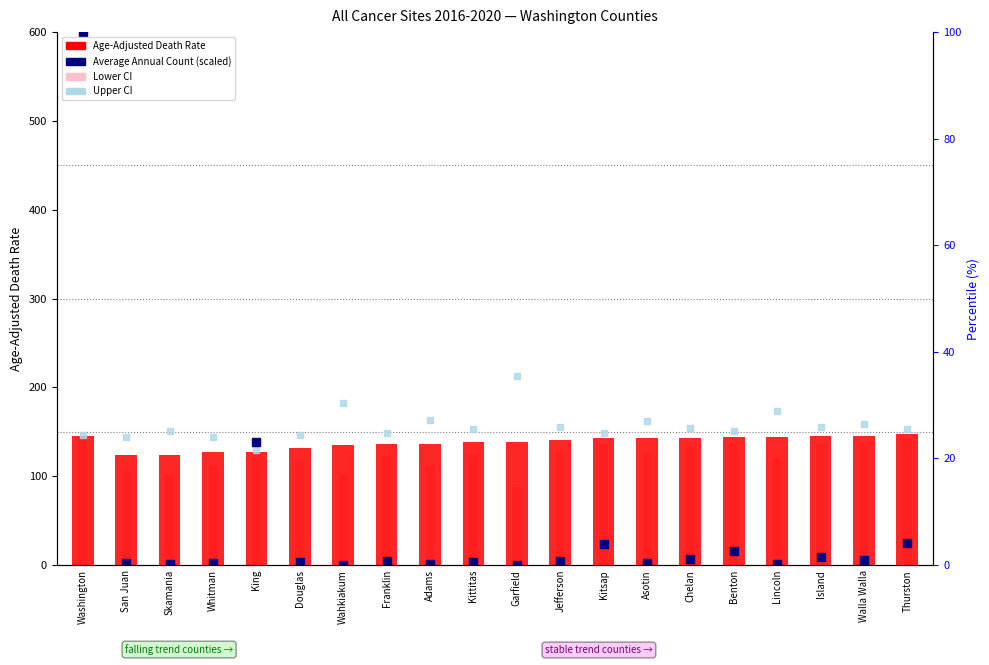

Is the value of Upper CI at Washington greater than the value of Average Annual Count (scaled) at Chelan?

Yes